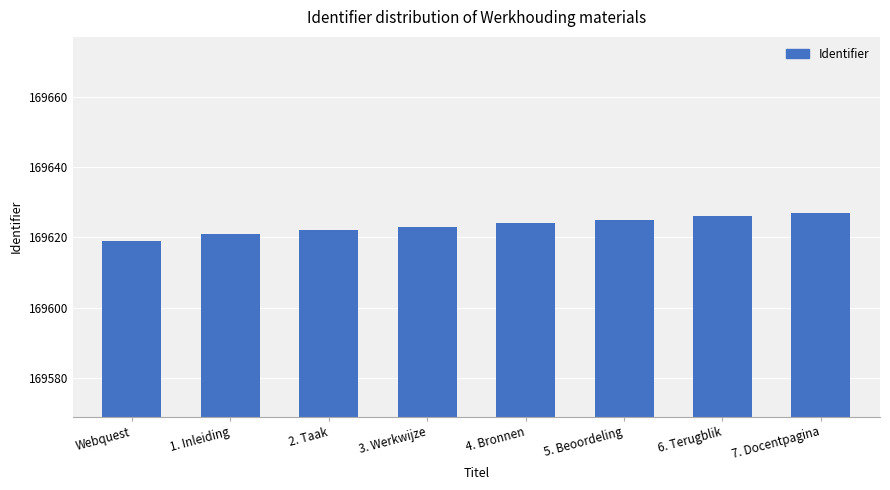

What is the label of the 1st bar from the left?

Webquest